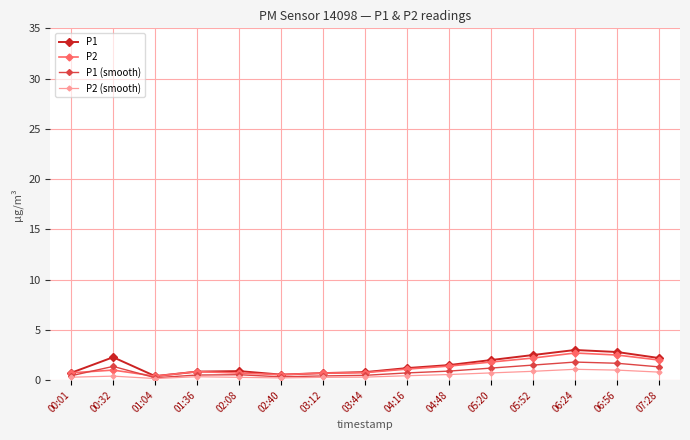

In P1, how many points are higher than both neighbors (excluding endpoints)?

3